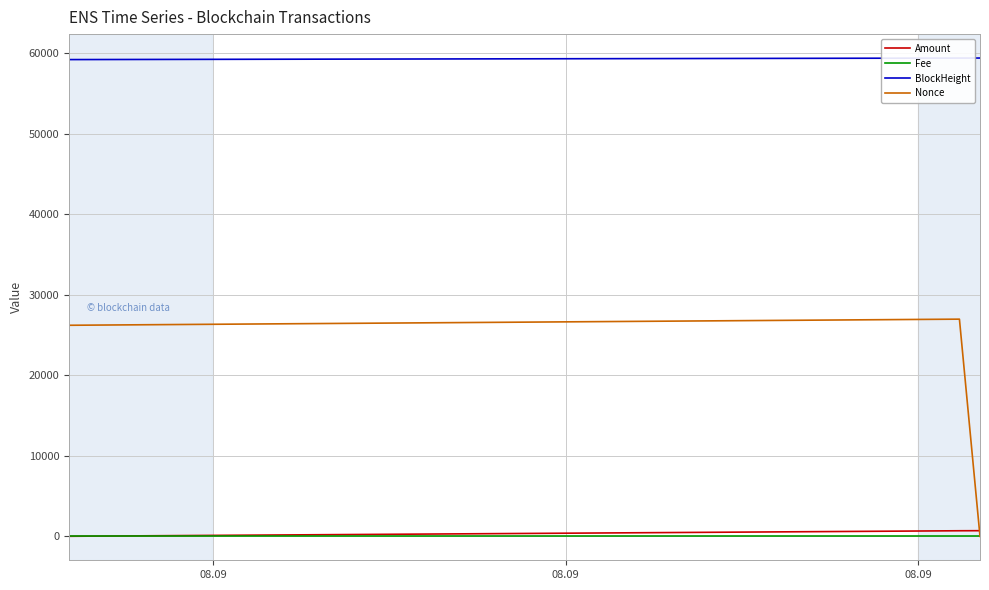

Which series has the largest total across all categories?

BlockHeight